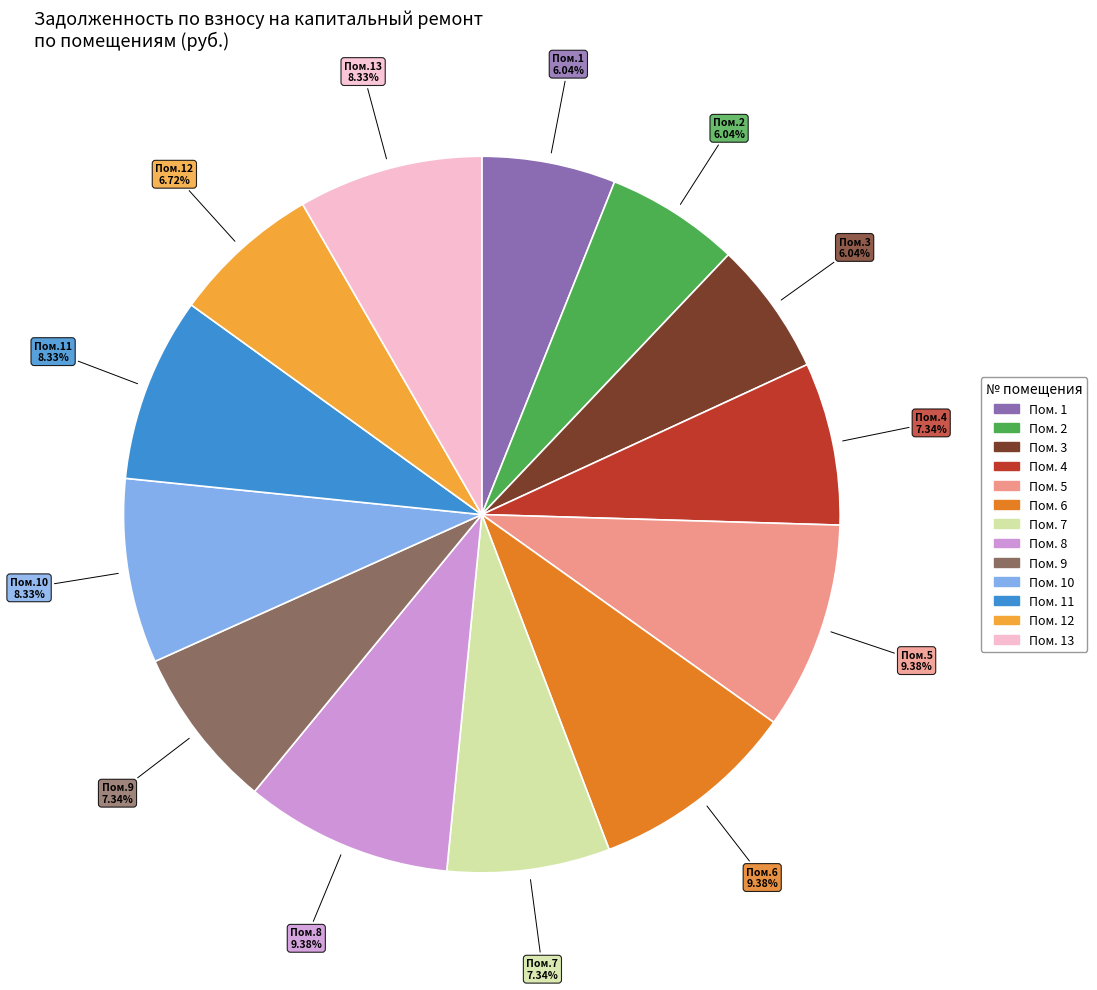

Is there a majority slice in this chart?

No